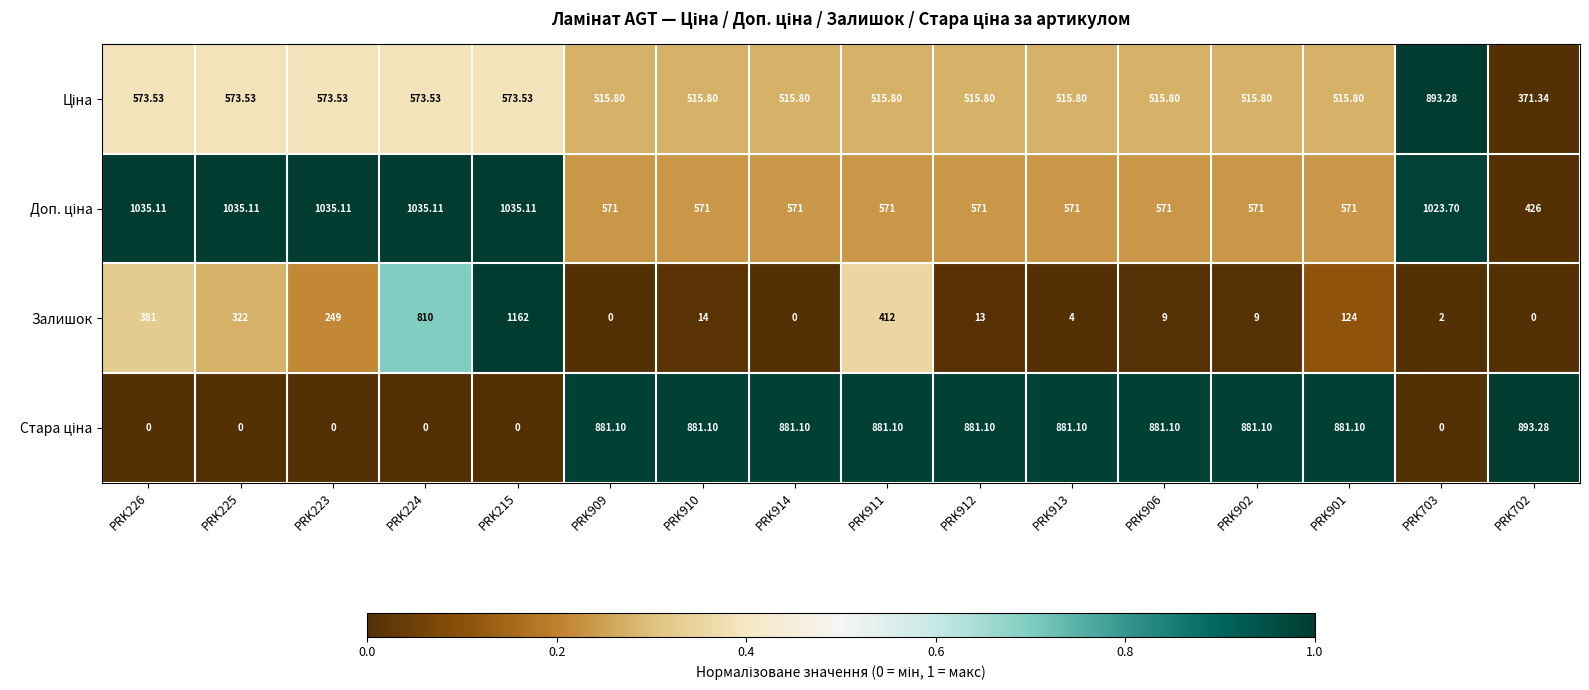

Which series has the widest spread of values?

Залишок